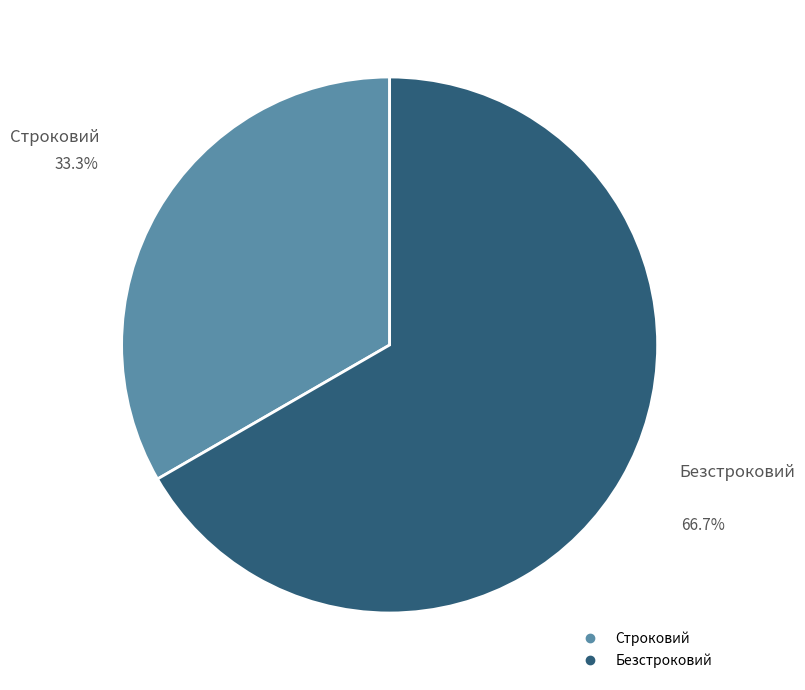

The Безстроковий slice represents 67% of the pie. True or false?

True